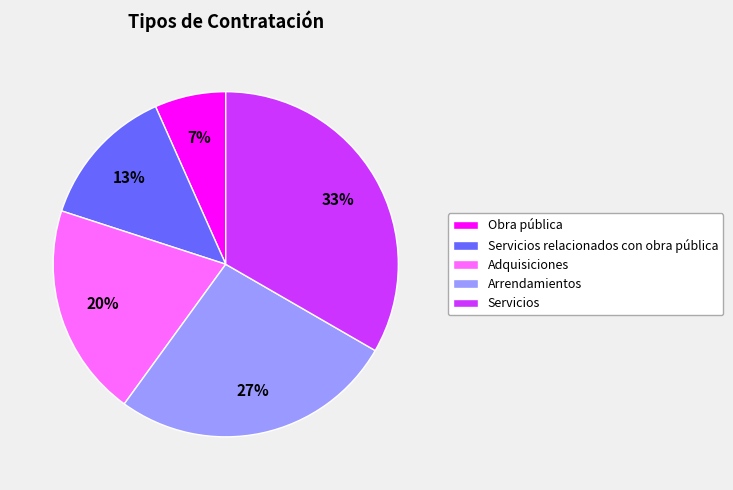

Is the sum of Servicios and Adquisiciones greater than half?

Yes